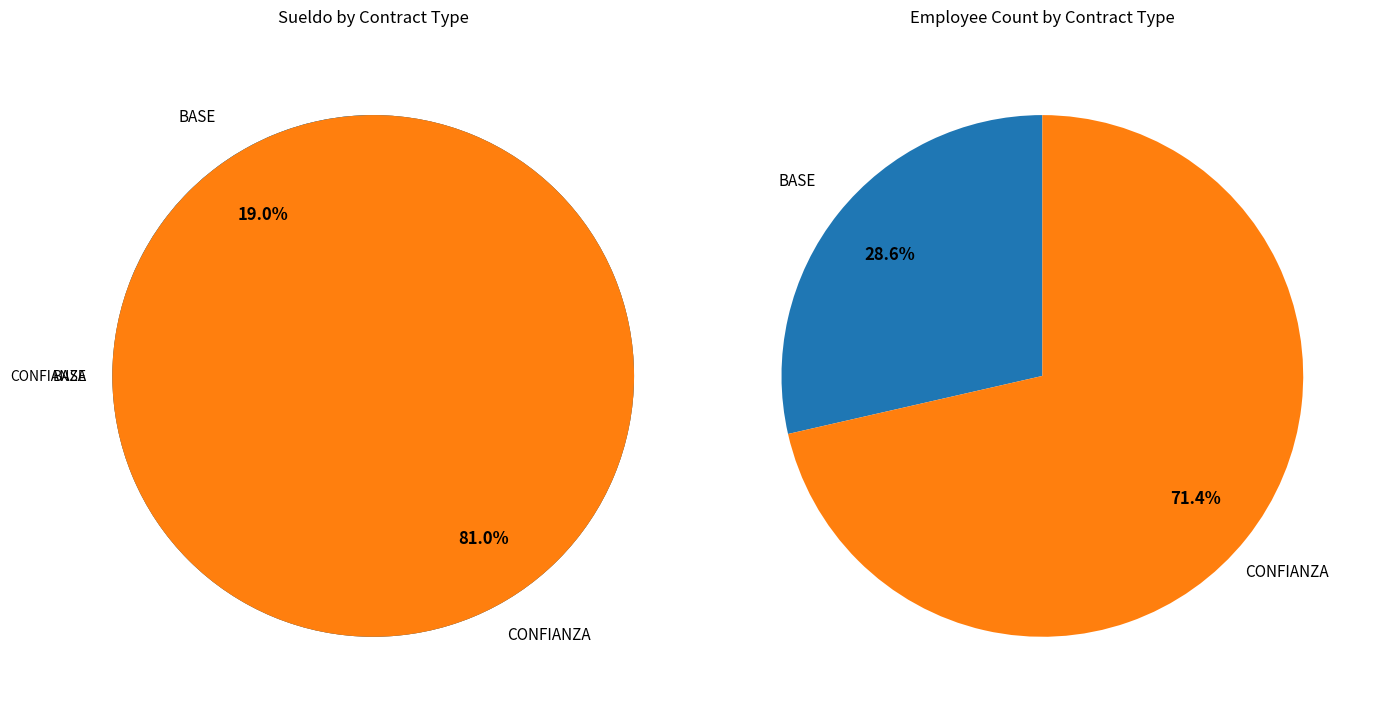

Is it true that CONFIANZA is 71% of the pie?

False